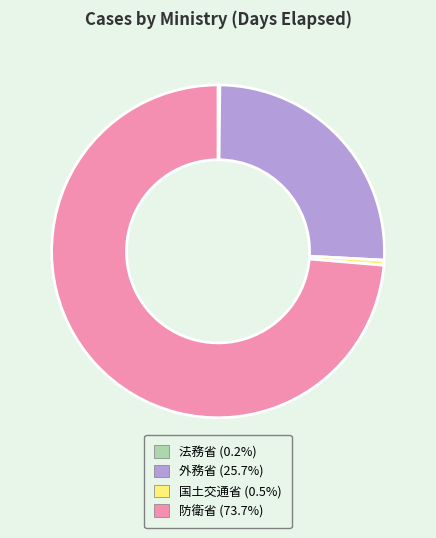

Do 国土交通省 and 外務省 together represent more than half of the pie?

No